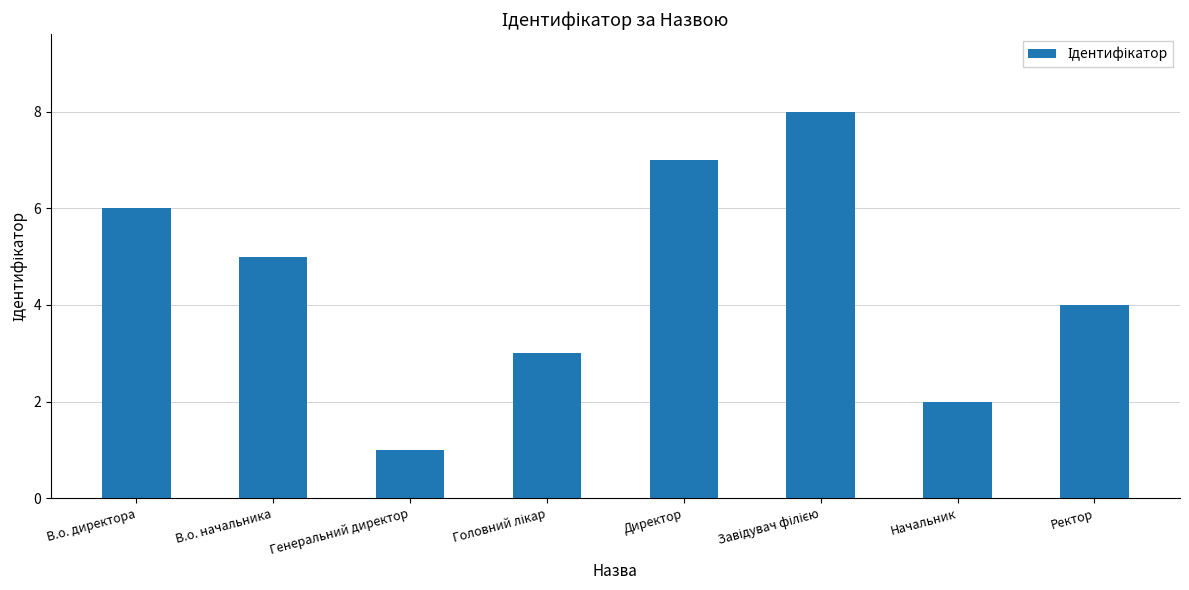

What is the approximate value at Ректор?

4